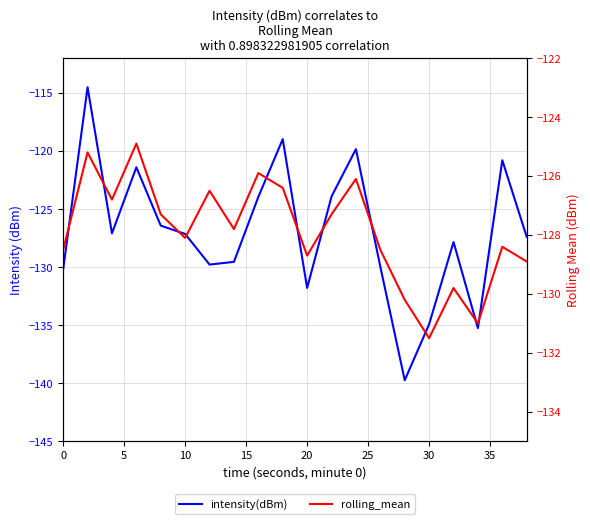

Does the chart display data point markers on the line(s)?

No